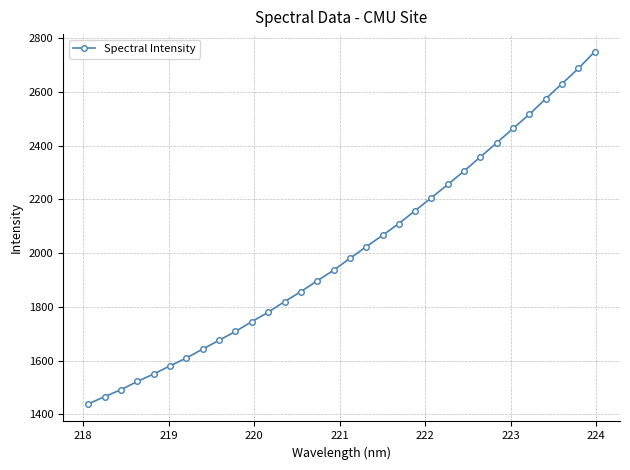

What is the value of the 29th point from the left?

2574.5